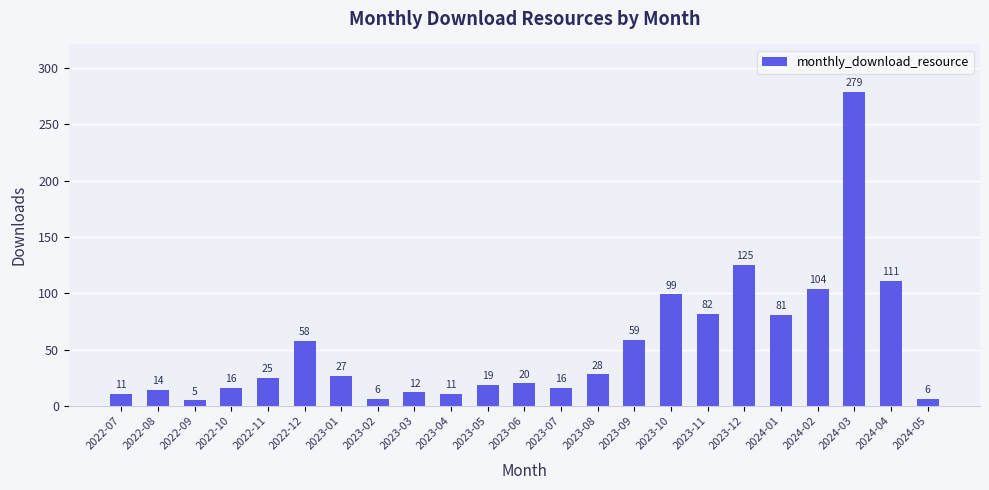

What is the sum of the values at 2022-08 and 2023-11?

96